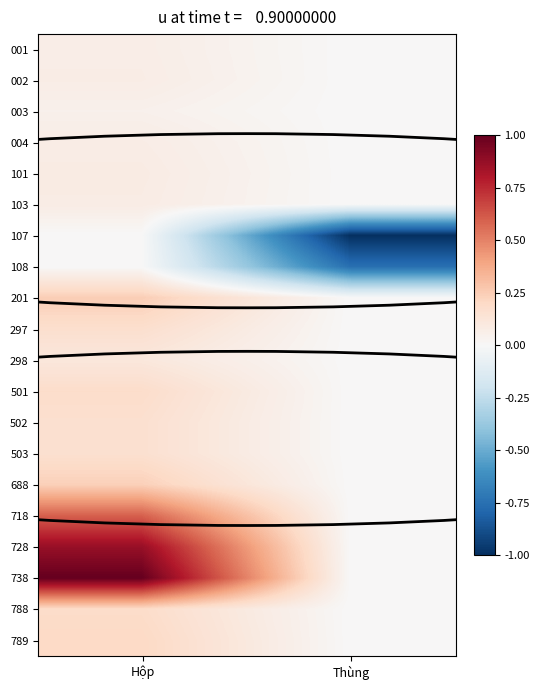

Between Hộp and Thùng, which is larger?

Hộp